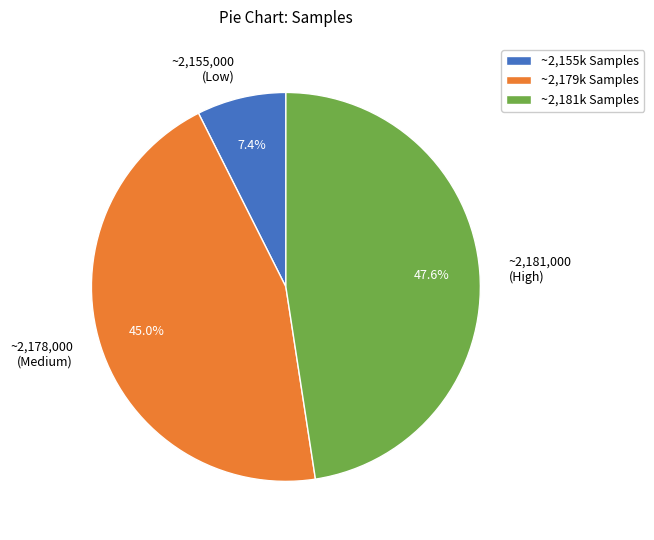

Does ~2,155,000 (Low) represent more than half of the total?

No